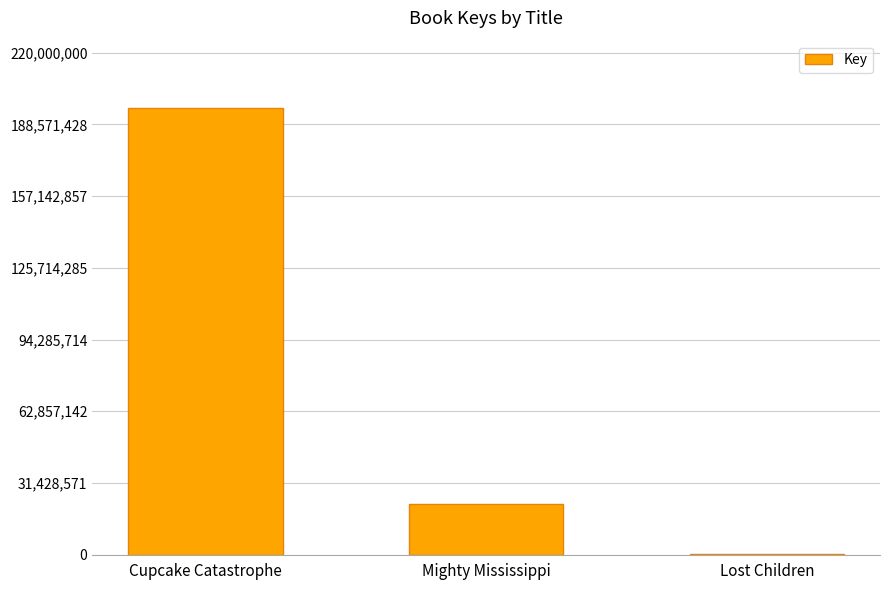

True or false: the data shows 195864046 at Cupcake Catastrophe.

True